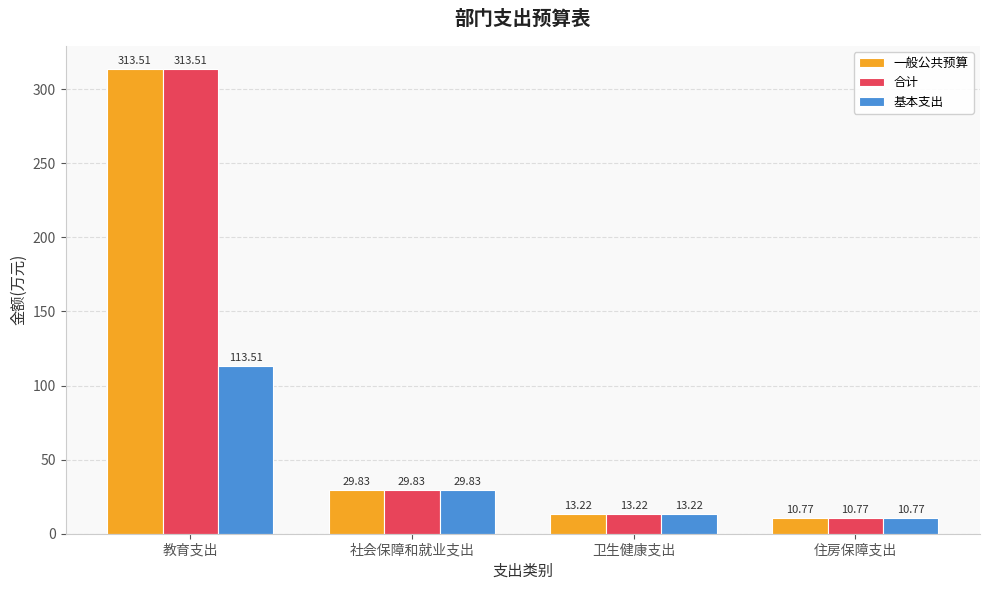

What are all the series names shown in the legend?

一般公共预算, 合计, 基本支出